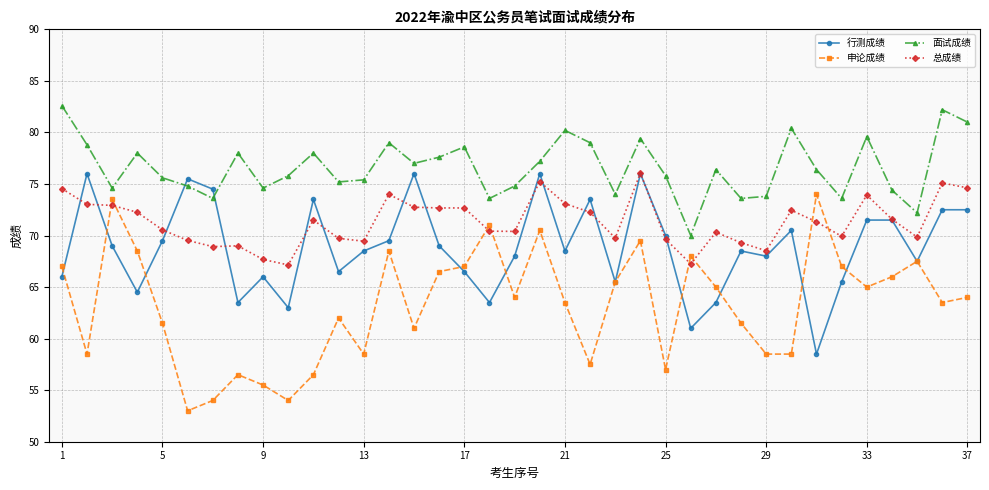

What is the minimum value shown in the chart?

53.0